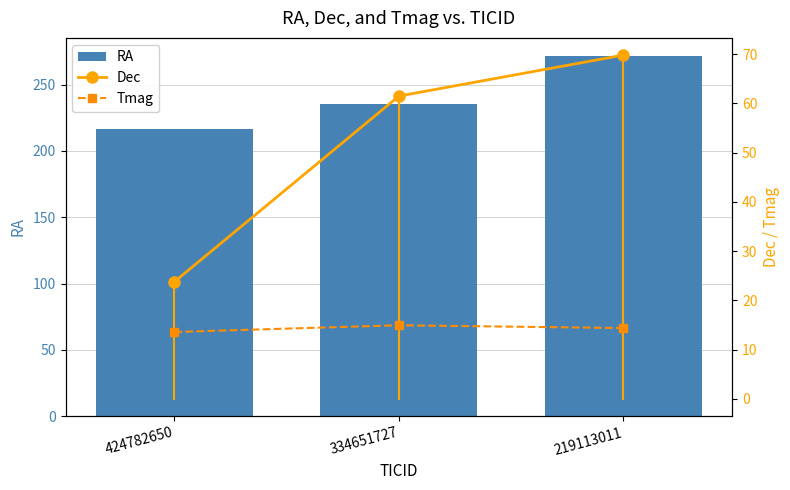

What is the maximum value for Tmag?

15.0